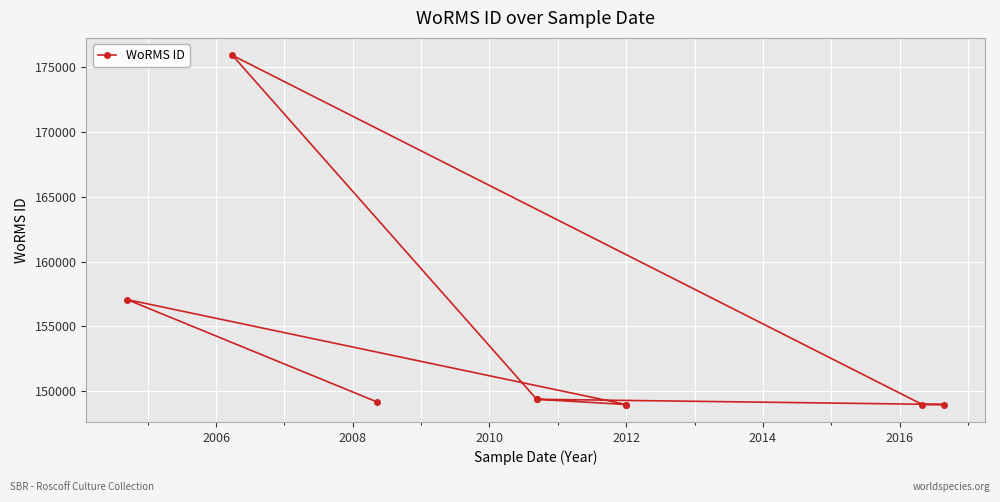

What is the maximum value shown in the chart?

175928